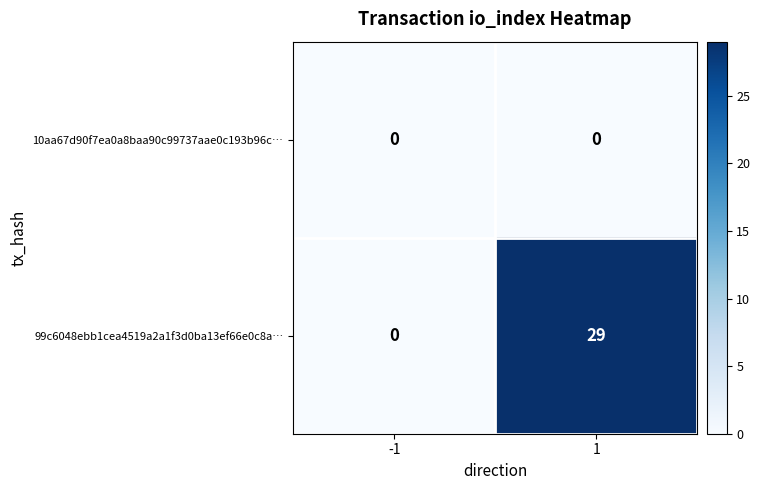

What value does the 99c6048ebb1cea4519a2a1f3d0ba13ef66e0c8a… series have at 1?

29